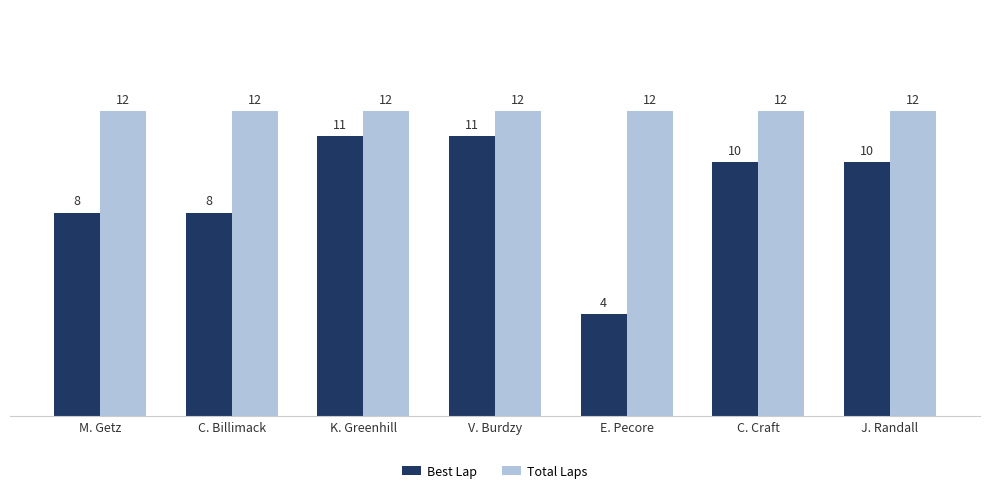

At how many categories does at least one series exceed 6?

7